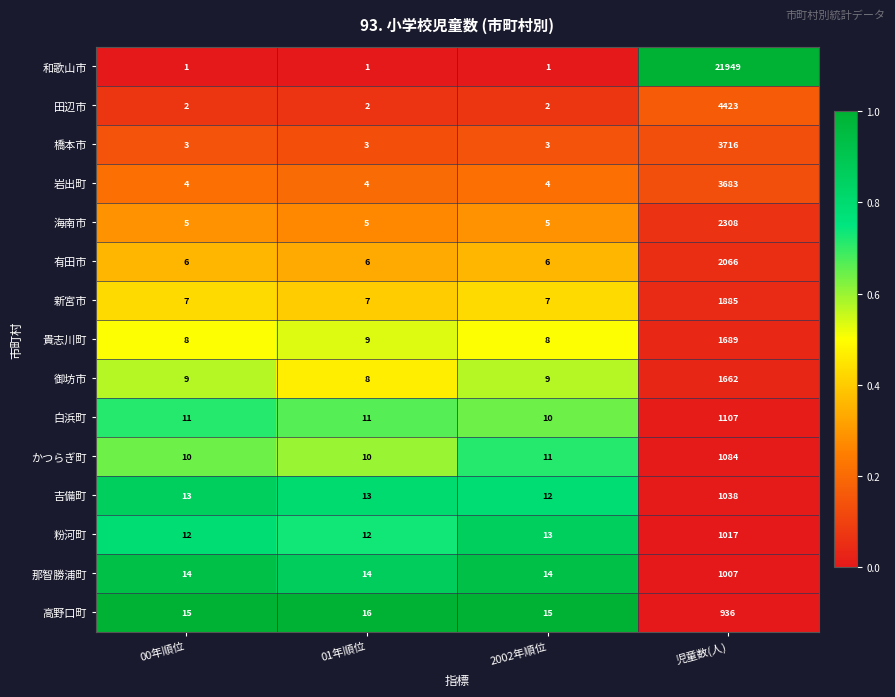

What is the difference between the highest and lowest values at 2002年順位?

14